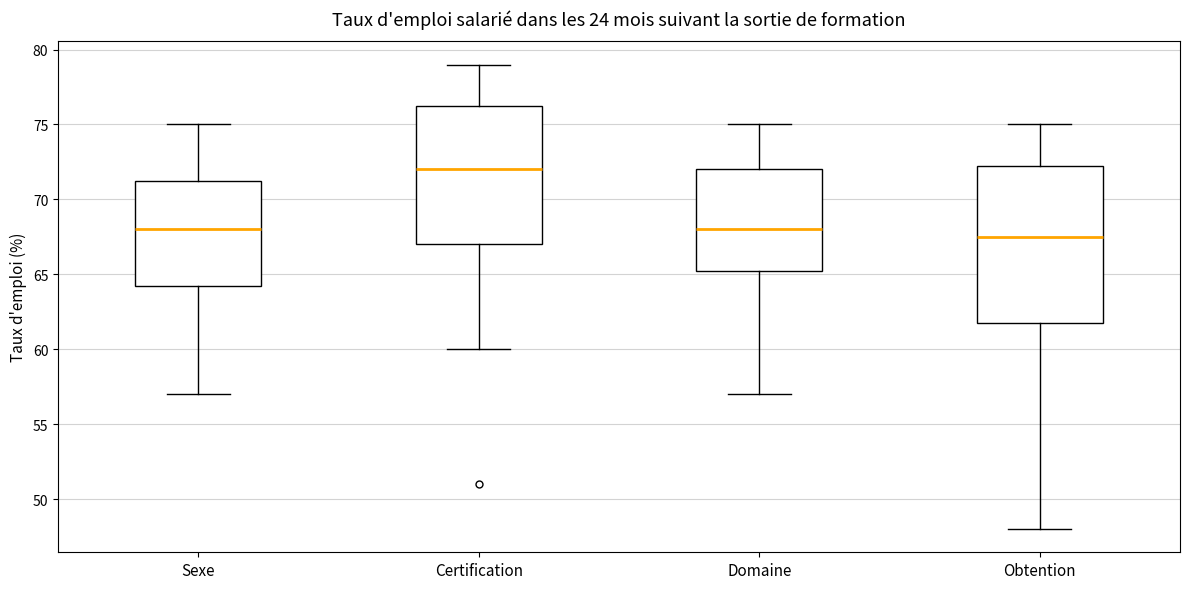

Reading left to right, read every box against the y-axis: the position of its median line, the range the box covers, and the ends of its whiskers. The values are not printed on the chart, so give them approximately, as read against the axis.

Sexe: median 68.0, box 64.5 to 71.5, whiskers 57.0 to 75.0
Certification: median 72.0, box 67.0 to 76.5, whiskers 60.0 to 79.0
Domaine: median 68.0, box 65.5 to 72.0, whiskers 57.0 to 75.0
Obtention: median 67.5, box 62.0 to 72.5, whiskers 48.0 to 75.0